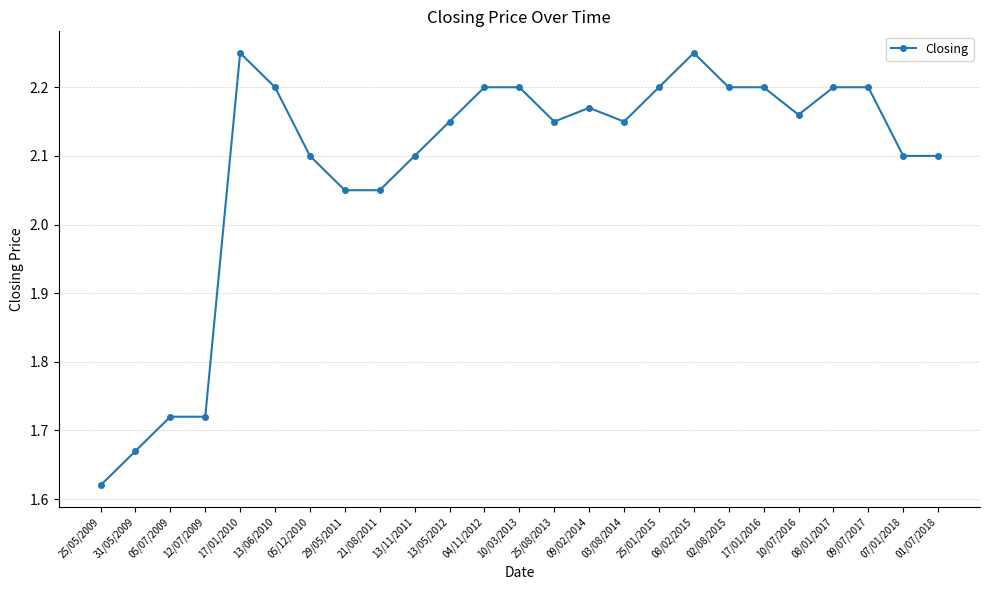

Where does the data first go above 2?

17/01/2010